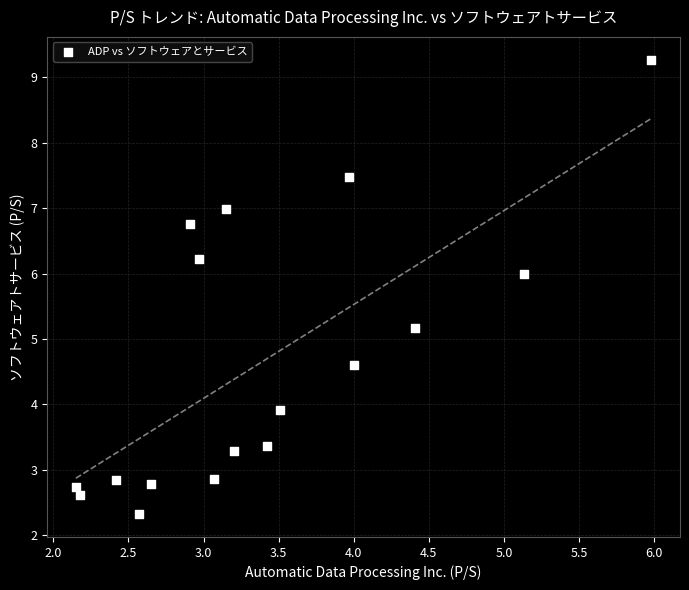

What Y value in the scatter plot is closest to 5?

5.2